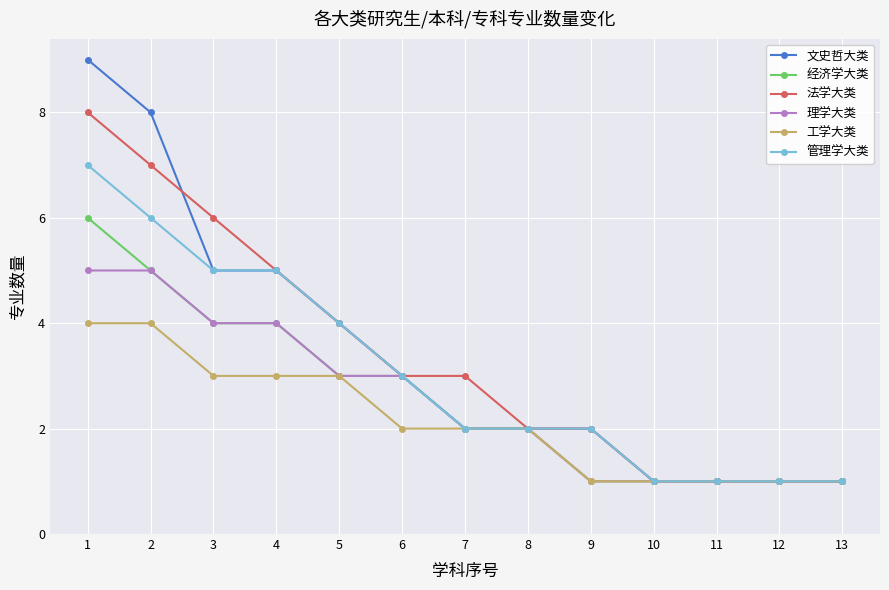

How many series are shown in this chart?

6